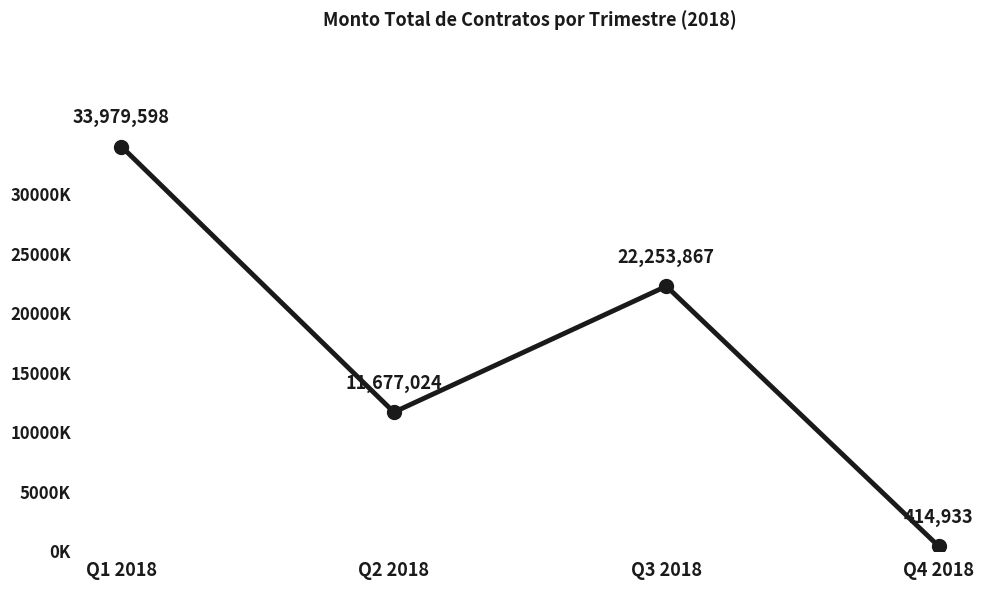

What is the change in value from Q1 2018 to Q3 2018?

-11725730.8